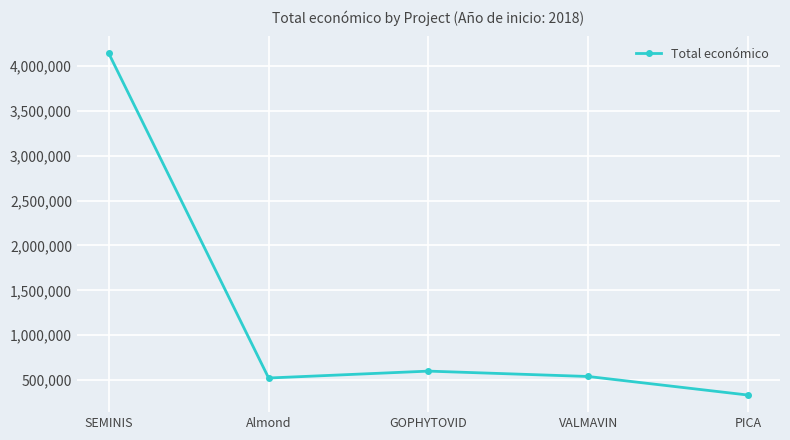

At which category does the chart reach its minimum across all series?

PICA